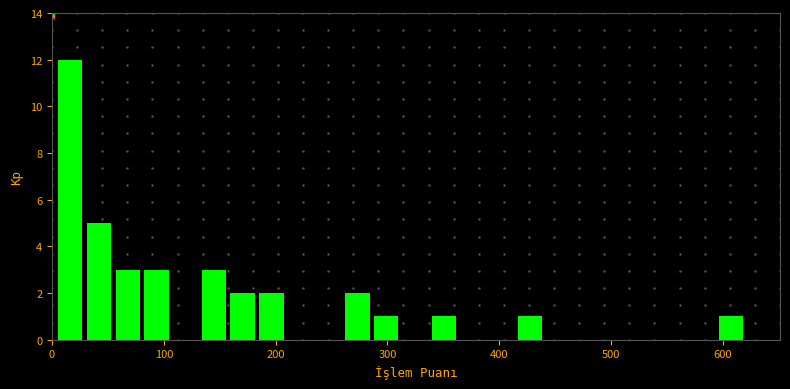

Around what value on the x-axis is the tallest bar? Give the approximate position of its centre, as read against the axis.

20